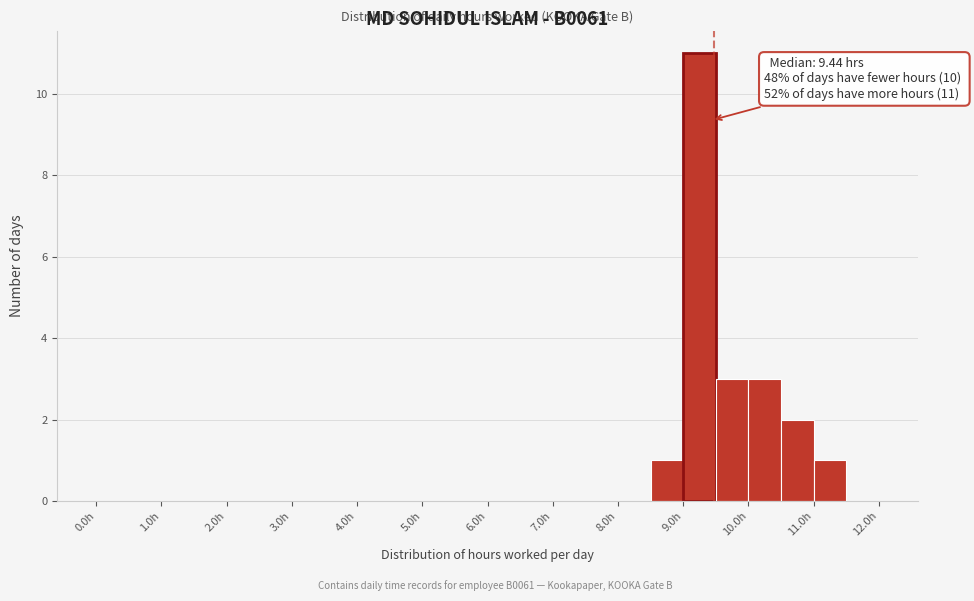

Which range on the x-axis has the tallest bar?

9.0 to 9.5